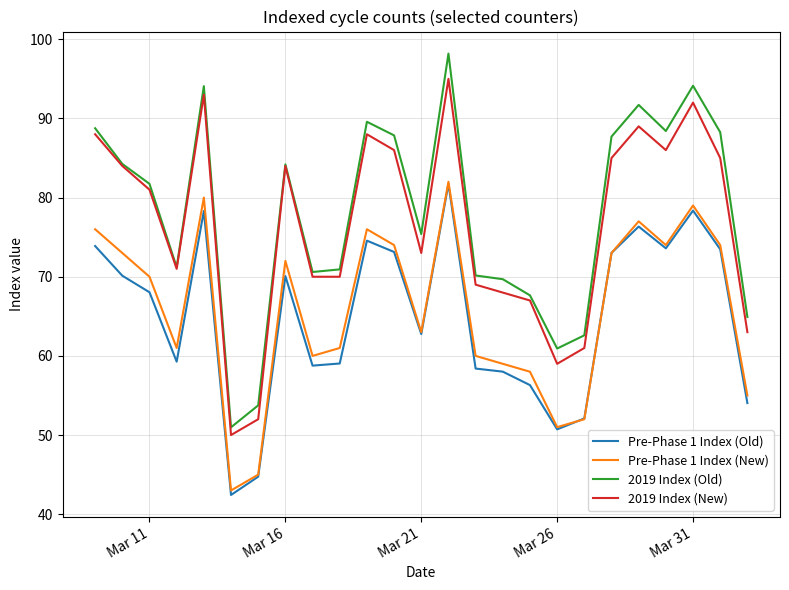

What is the greatest value displayed?

98.2